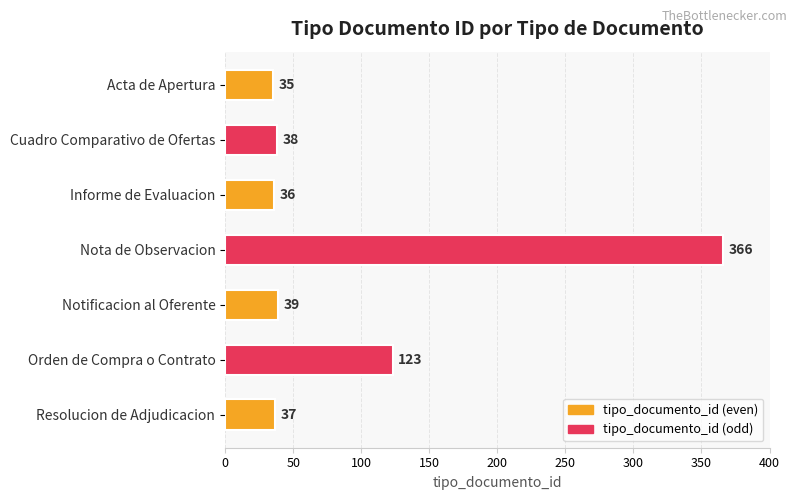

How many values are below 38?

3